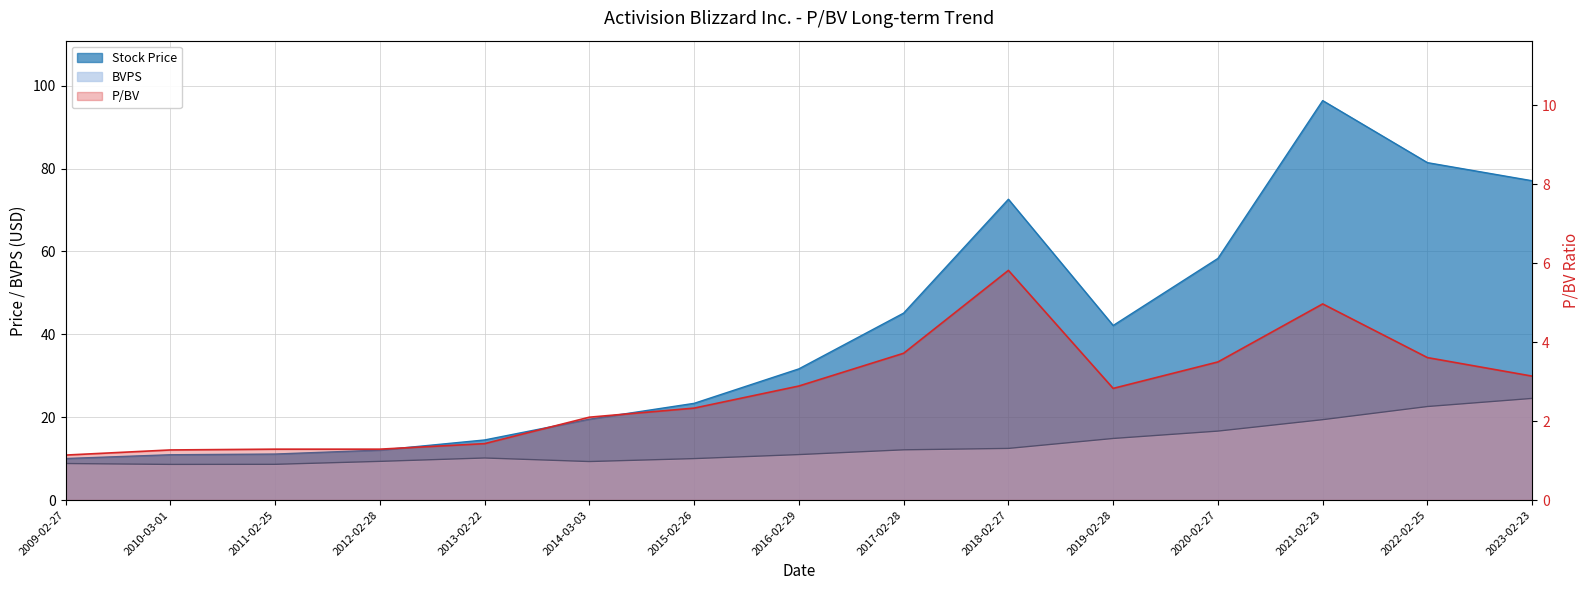

Reading right to left, list all the values displayed in this chart.

Stock Price: 77.1	81.4	96.4	58.3	42.1	72.6	45.1	31.7	23.4	19.5	14.5	12.1	11.1	10.9	10.0
BVPS: 24.5	22.6	19.4	16.6	14.9	12.5	12.1	11.0	10.0	9.3	10.2	9.3	8.6	8.6	8.8
P/BV: 3.1	3.6	5.0	3.5	2.8	5.8	3.7	2.9	2.3	2.1	1.4	1.3	1.3	1.3	1.1